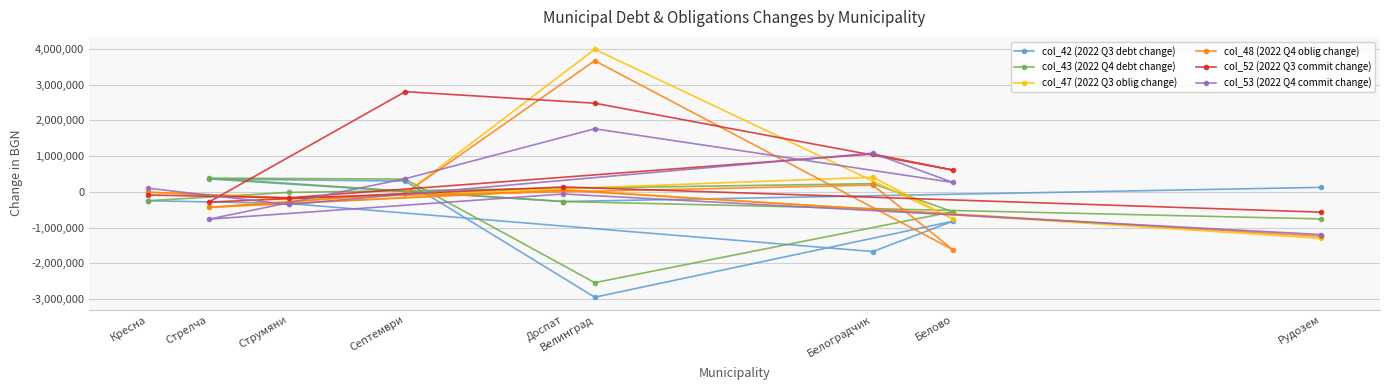

Reading right to left, transcribe all the data shown in this chart.

col_42 (2022 Q3 debt change): 125632	-270753	362484	300215	-2946746	-822446	-1669437	-325916	-247508
col_43 (2022 Q4 debt change): -757302	-270753	384254	357197	-2539913	-555915	229268	-15394	-247508
col_47 (2022 Q3 oblig change): -1299857	64634	-434120	-46227	3987641	-756505	408606	-197393	-9902
col_48 (2022 Q4 oblig change): -1244065	43623	-433930	-44894	3668148	-1617212	188944	-165444	-9479
col_52 (2022 Q3 commit change): -568383	136689	-286297	2802462	2479553	610065	1058938	-166967	-88097
col_53 (2022 Q4 commit change): -1194926	-59781	-763916	367485	1763591	264413	1083076	-353646	101966